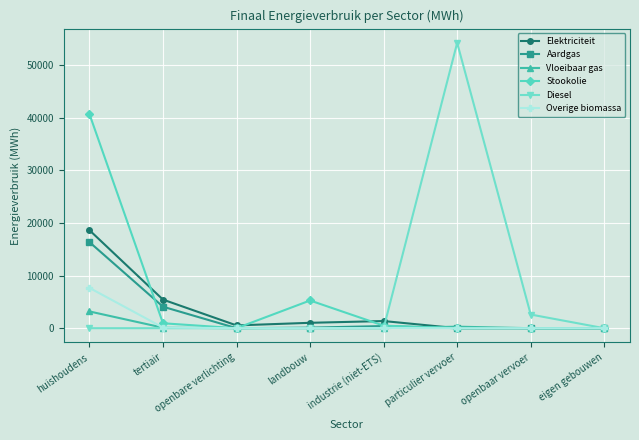

What is the value of the Elektriciteit point at the 1st from the left?

18638.7